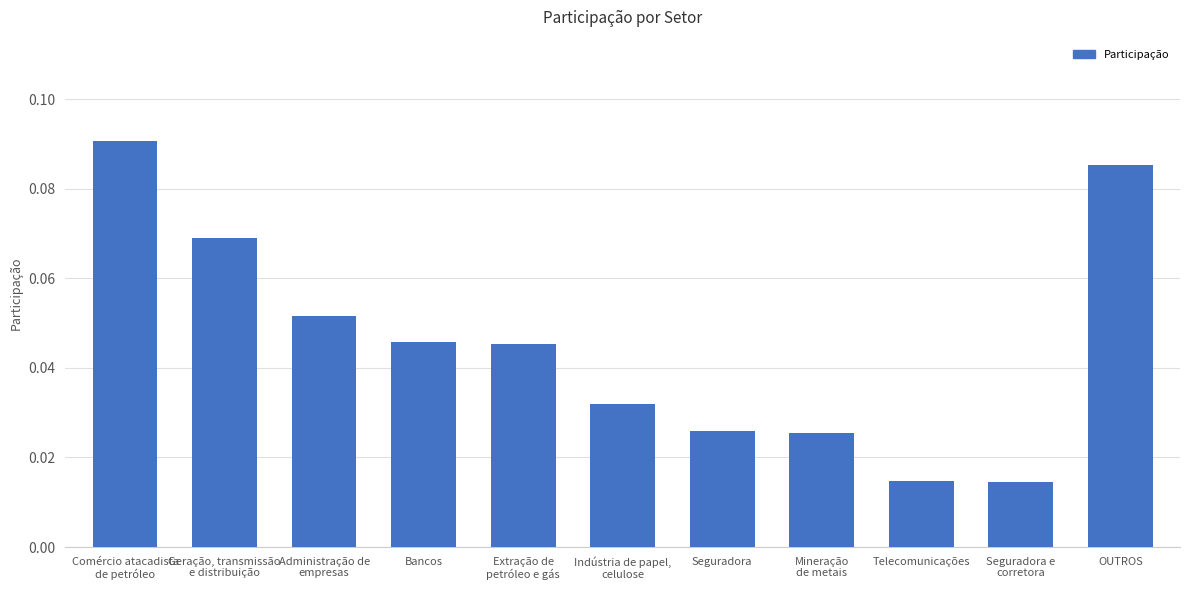

At which category does the chart reach its peak across all series?

Comércio atacadista
de petróleo